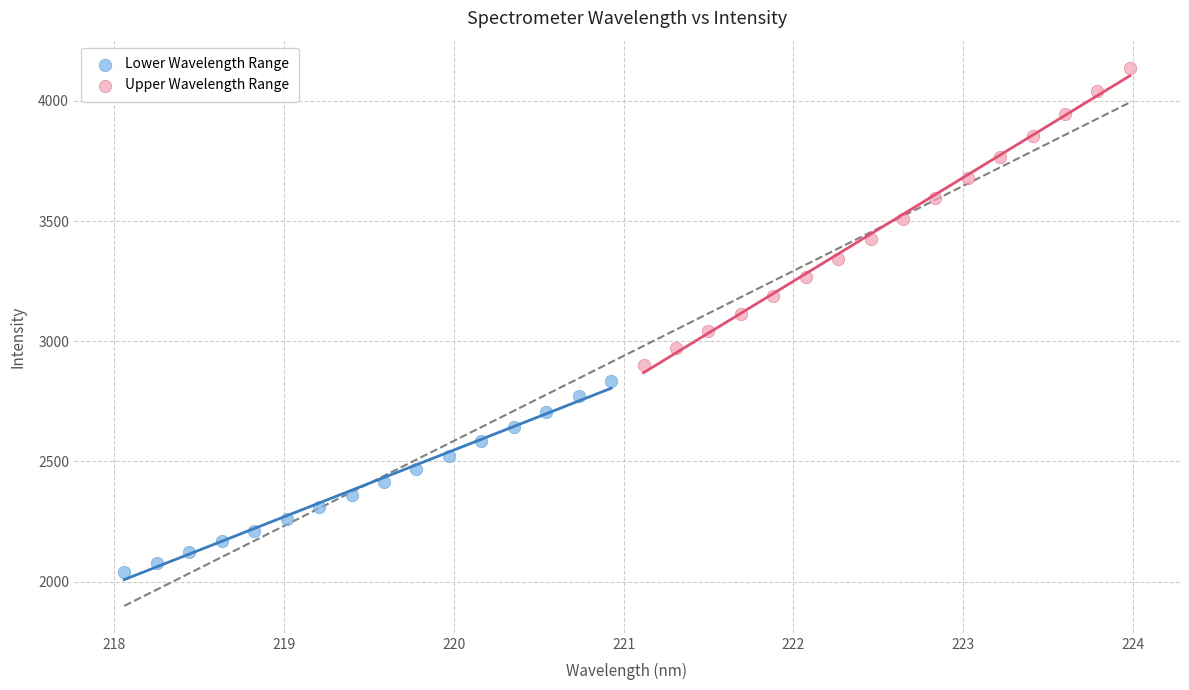

What are all the series names shown in the legend?

Lower Wavelength Range, Upper Wavelength Range